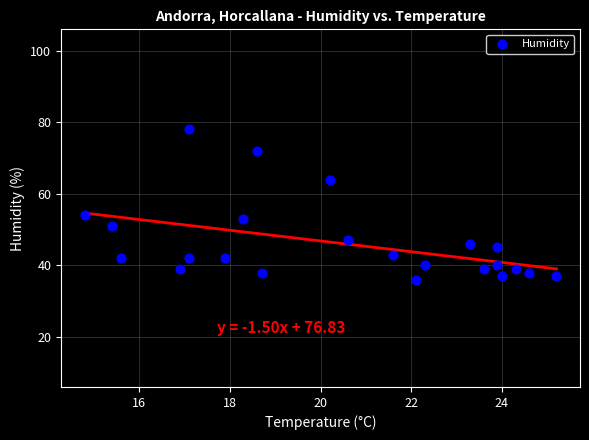

What is the range of Y values (max minus min)?

42